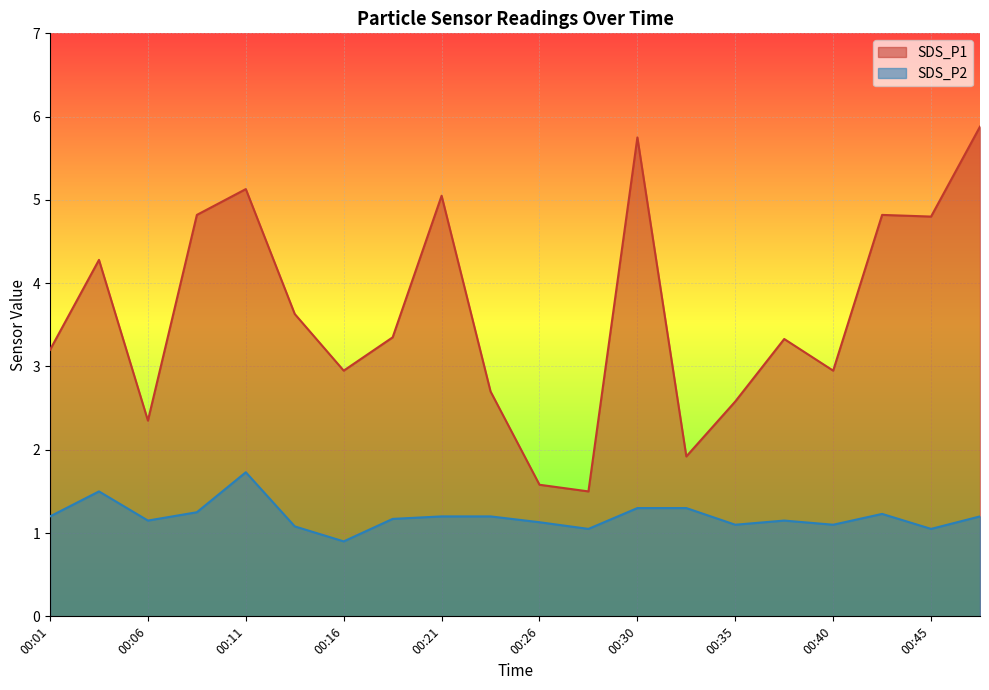

What is the value of the SDS_P2 point at the 8th from the left?

1.2